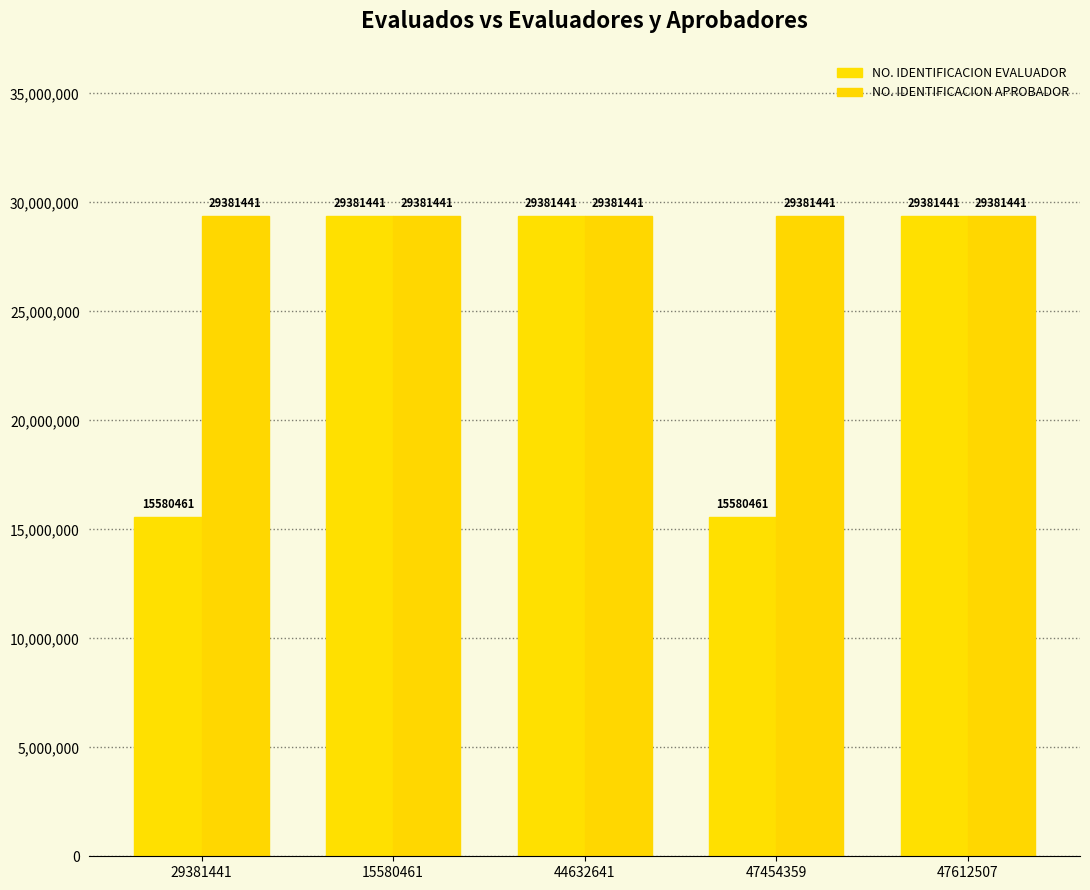

Which has a higher value, 44632641 or 15580461?

44632641